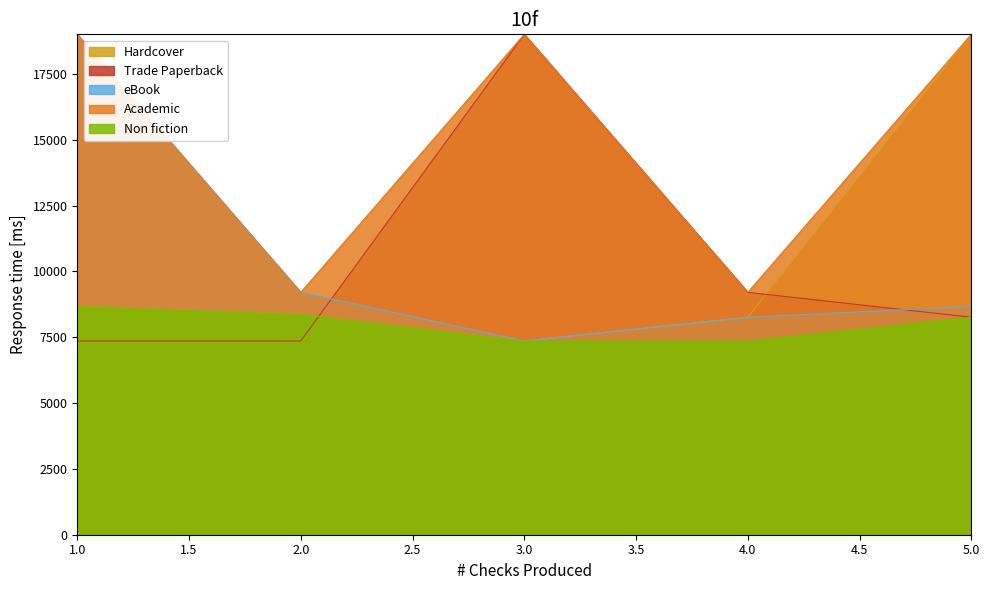

Between which two adjacent categories do eBook and Hardcover first intersect?

2 and 3